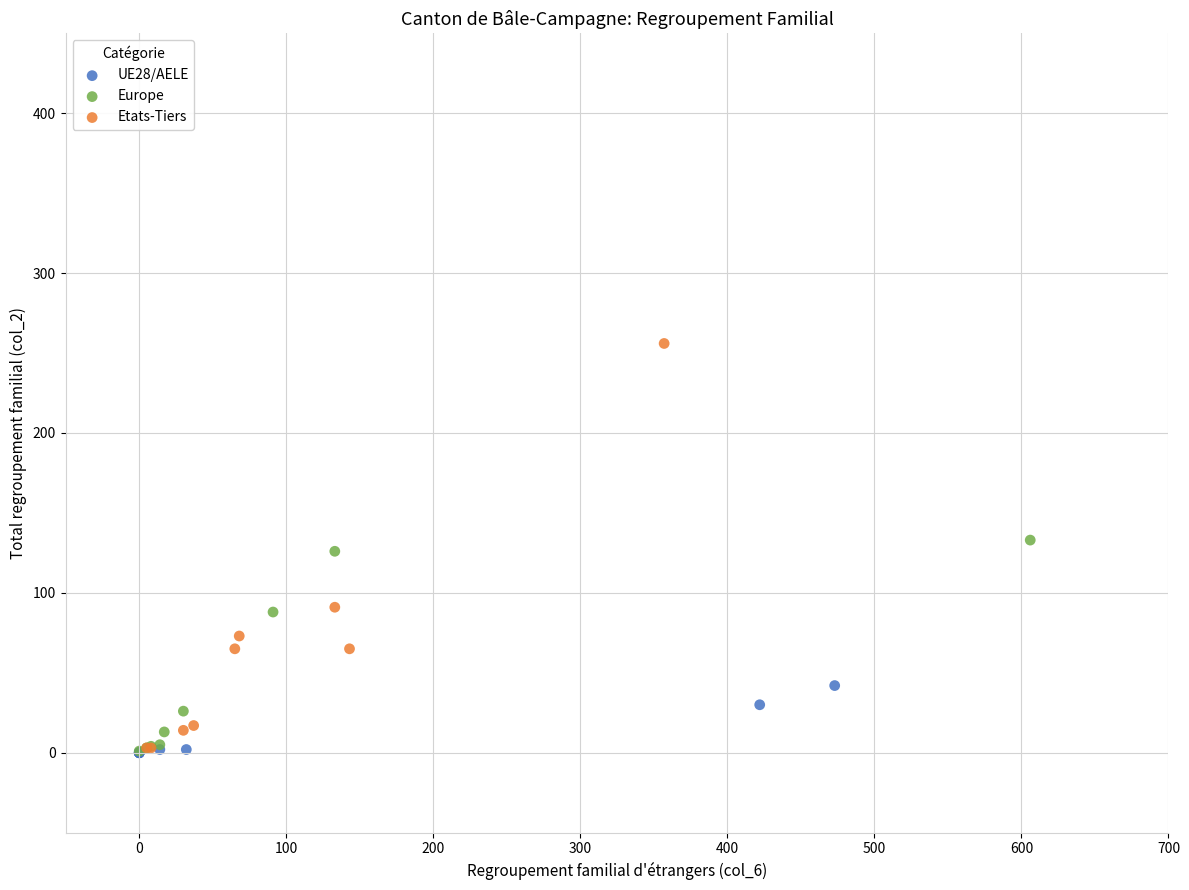

Which series has the widest spread of Y values?

Etats-Tiers